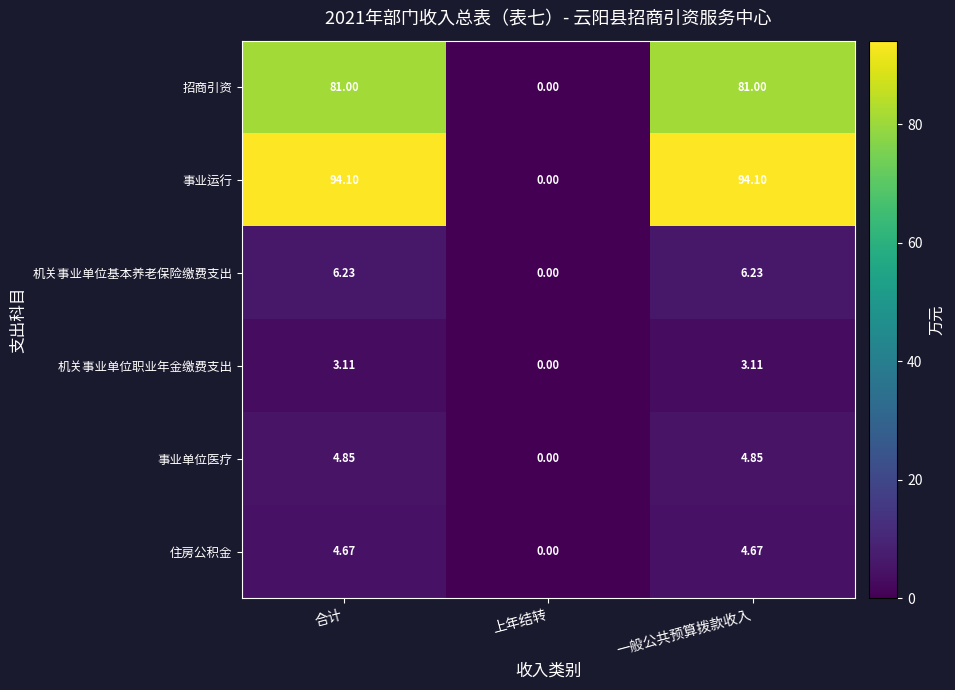

At which label does 事业单位医疗 reach its minimum?

上年结转